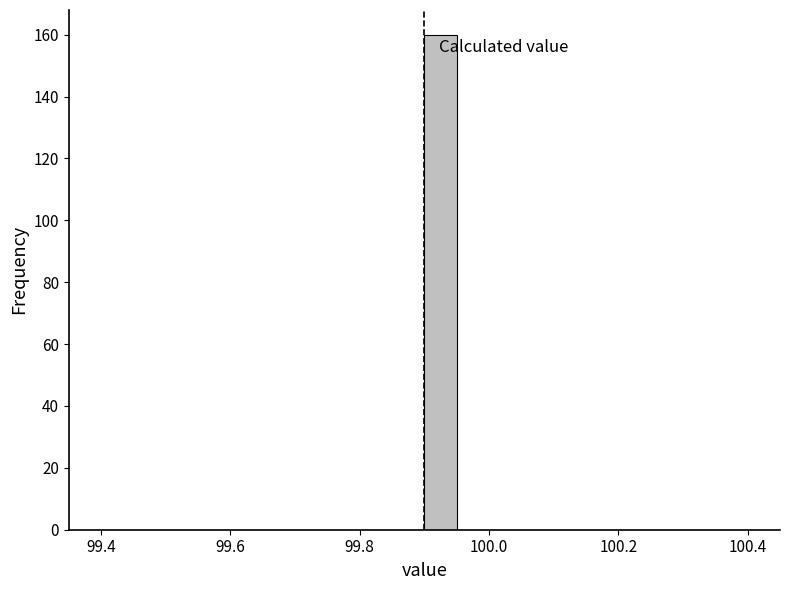

Read against the x-axis, roughly where is the centre of the tallest bar?

99.92